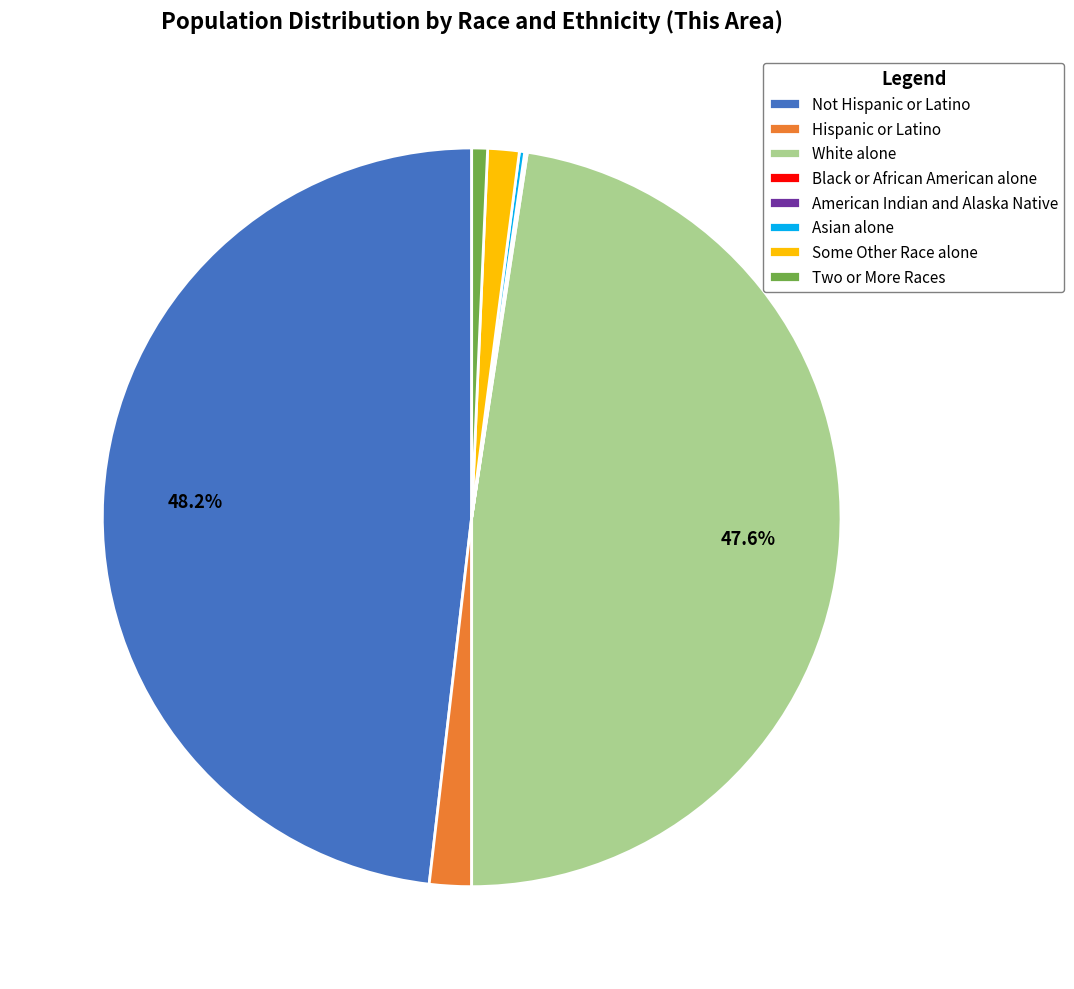

Is there any slice that represents more than half of the pie?

No